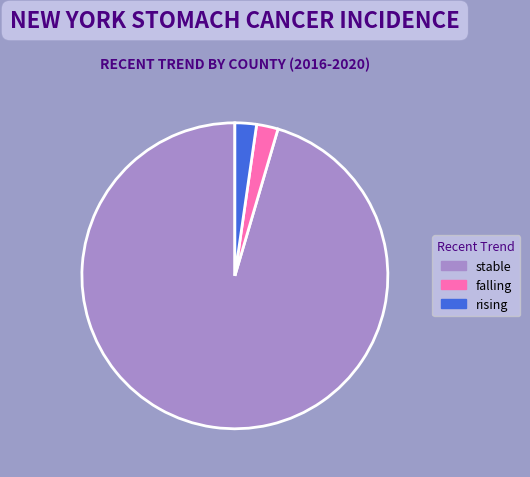

What is the ratio of the value at stable to the value at falling?

42.0